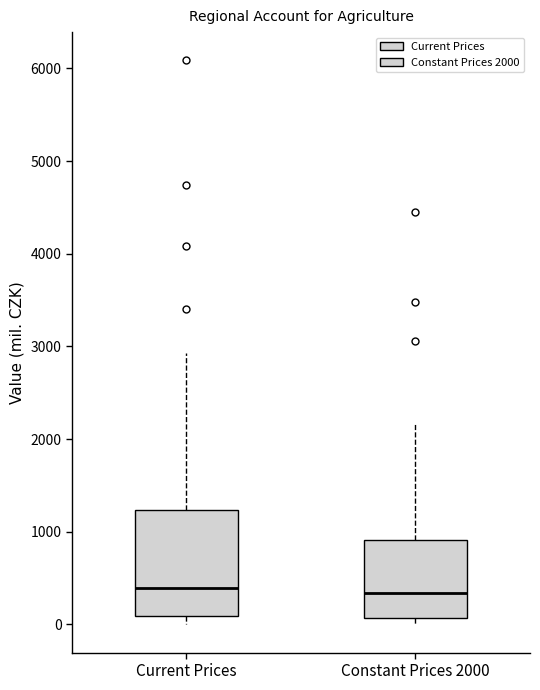

Where is the upper edge of the box for Current Prices on the y-axis? The values are not printed on the chart, so give them approximately, as read against the axis.

1200